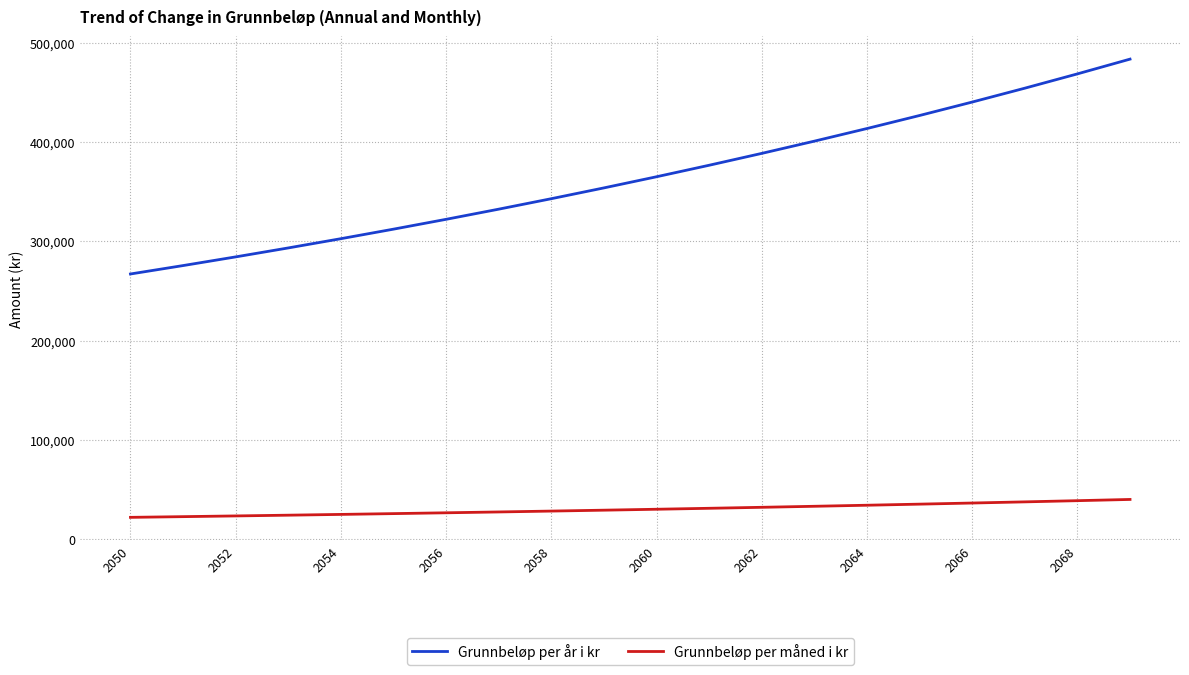

True or false: Grunnbeløp per år i kr and Grunnbeløp per måned i kr intersect in this chart.

False